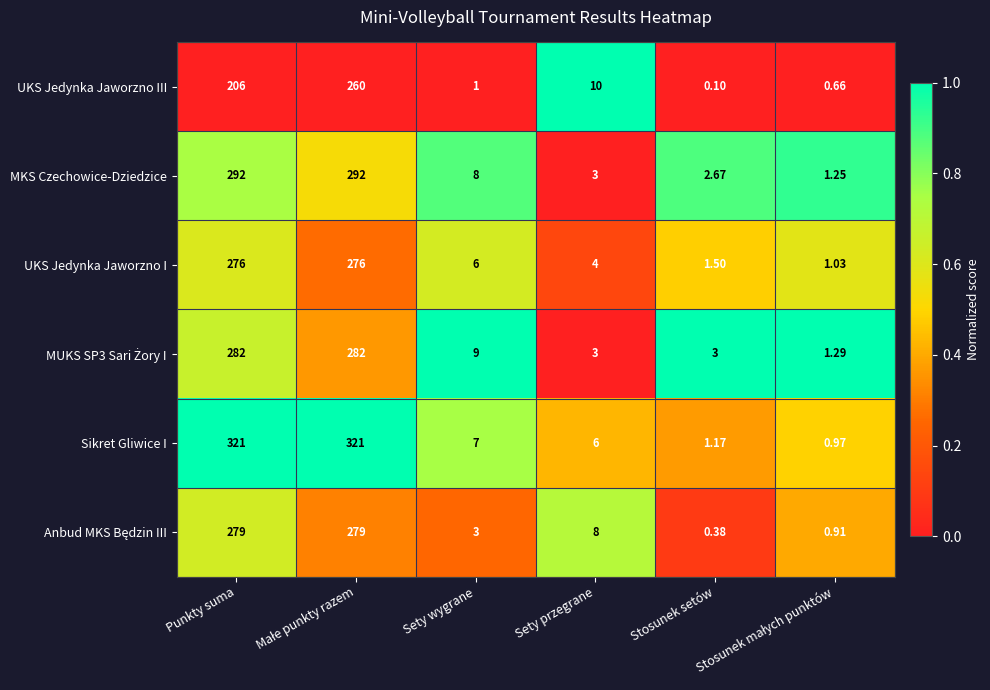

Which series has the widest spread of values?

Sikret Gliwice I